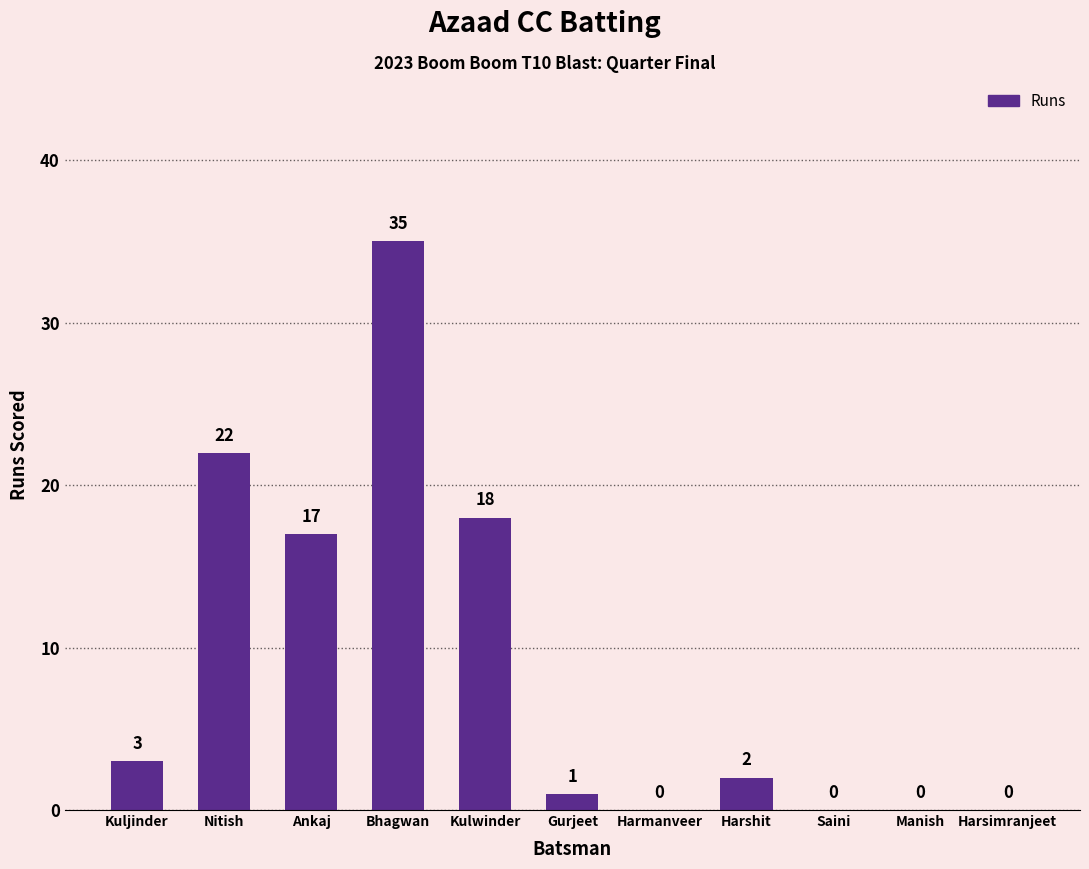

What is the sum of all values?

98